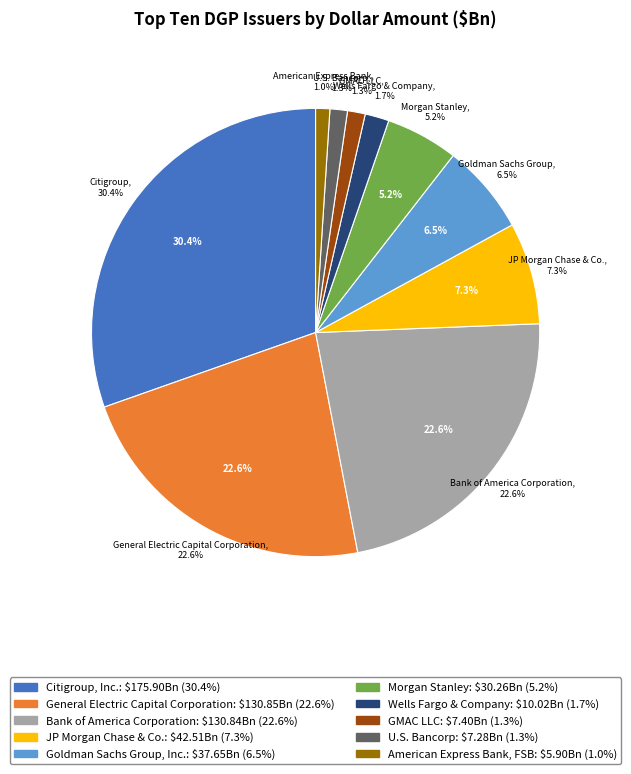

To the nearest percent, what percentage of the pie is JP Morgan Chase & Co.?

7%